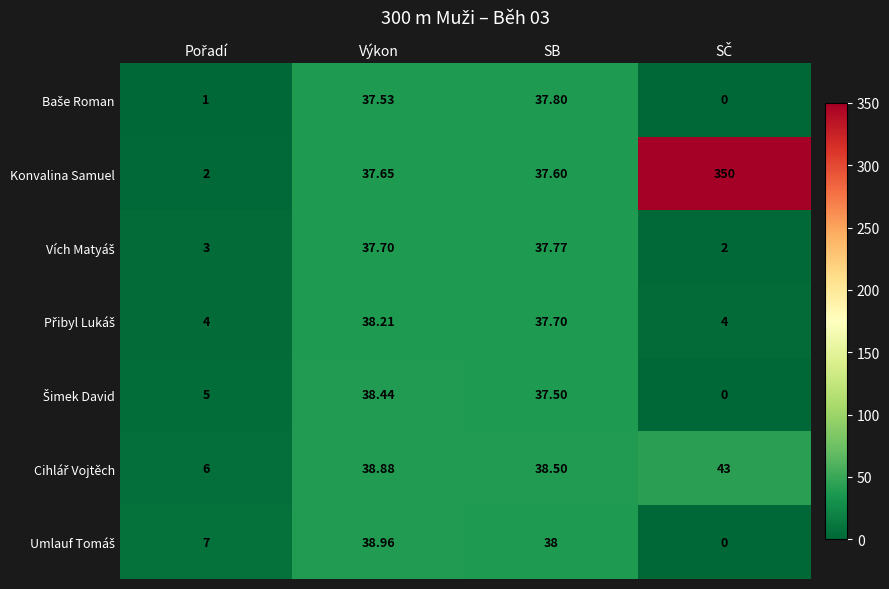

Which series has the largest total across all categories?

Konvalina Samuel